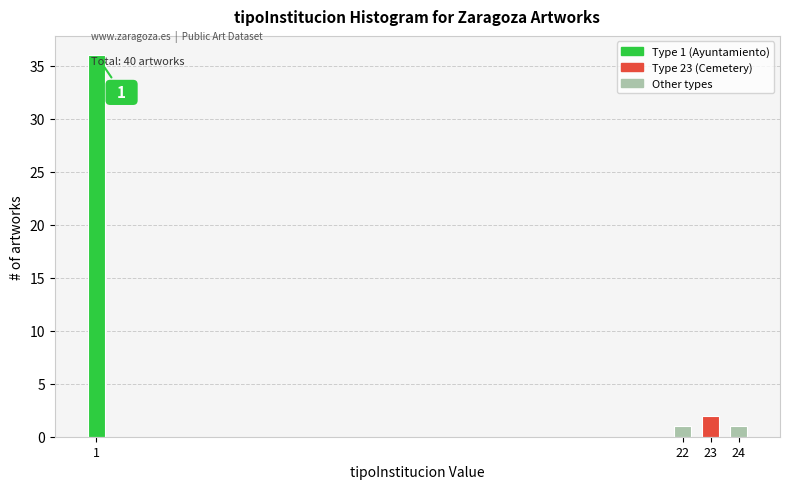

Reading right to left, extract all data points from this chart.

1	2	1	36